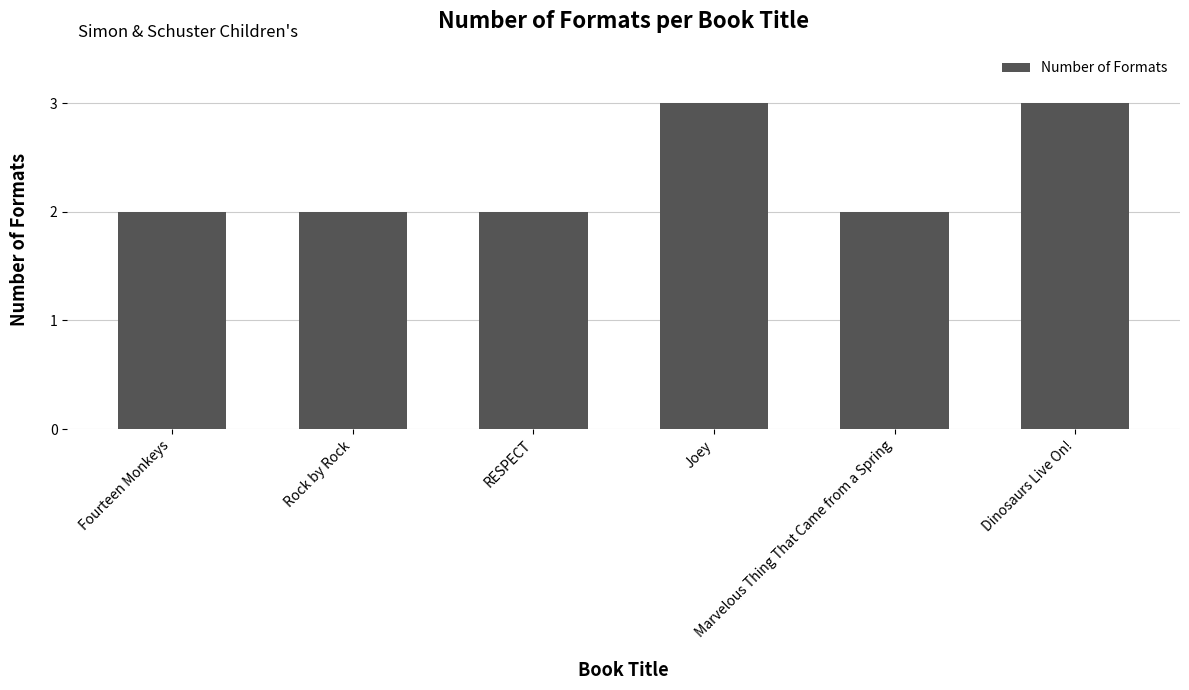

How many bars are there in total?

6